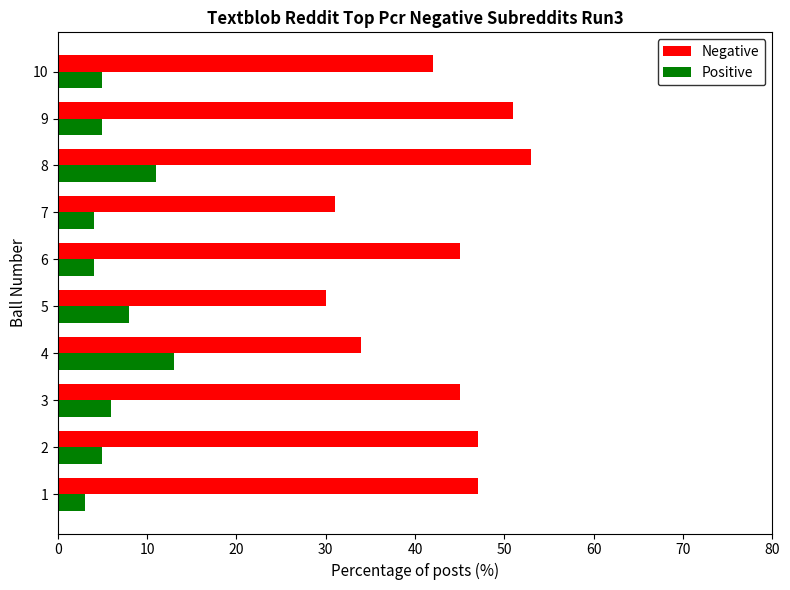

What is the sum of all Negative values?

425